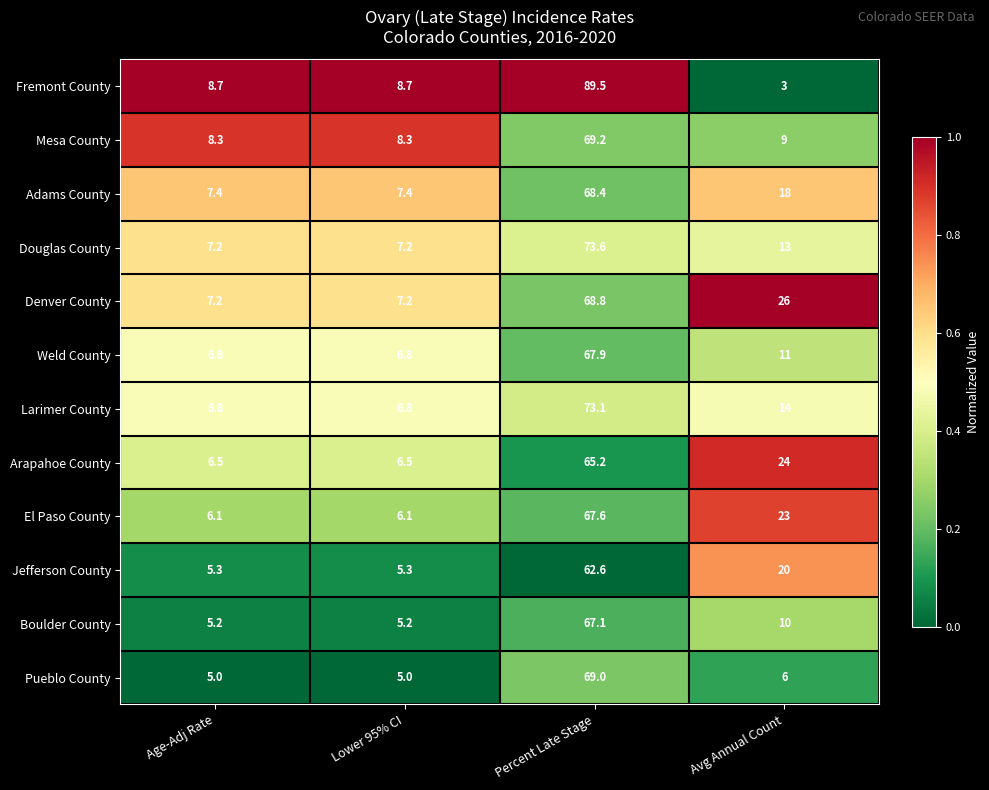

What is the spread (max minus min) of values at Lower 95% CI?

3.7